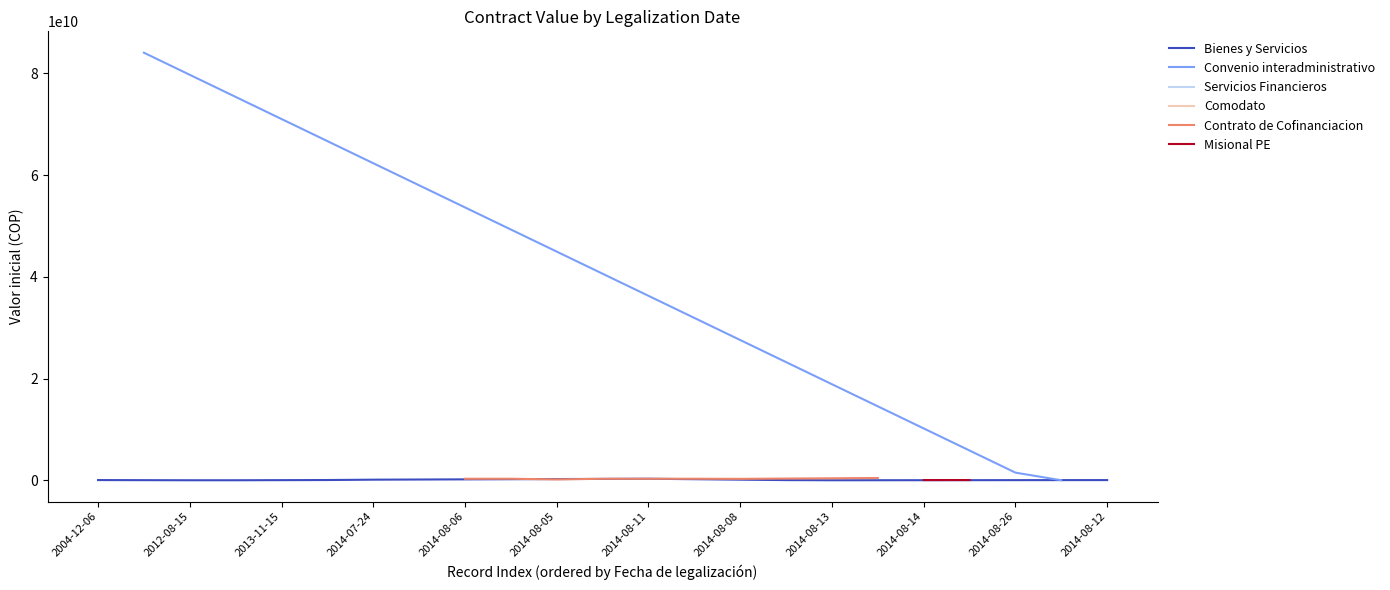

How many categories are shown in the chart?

23